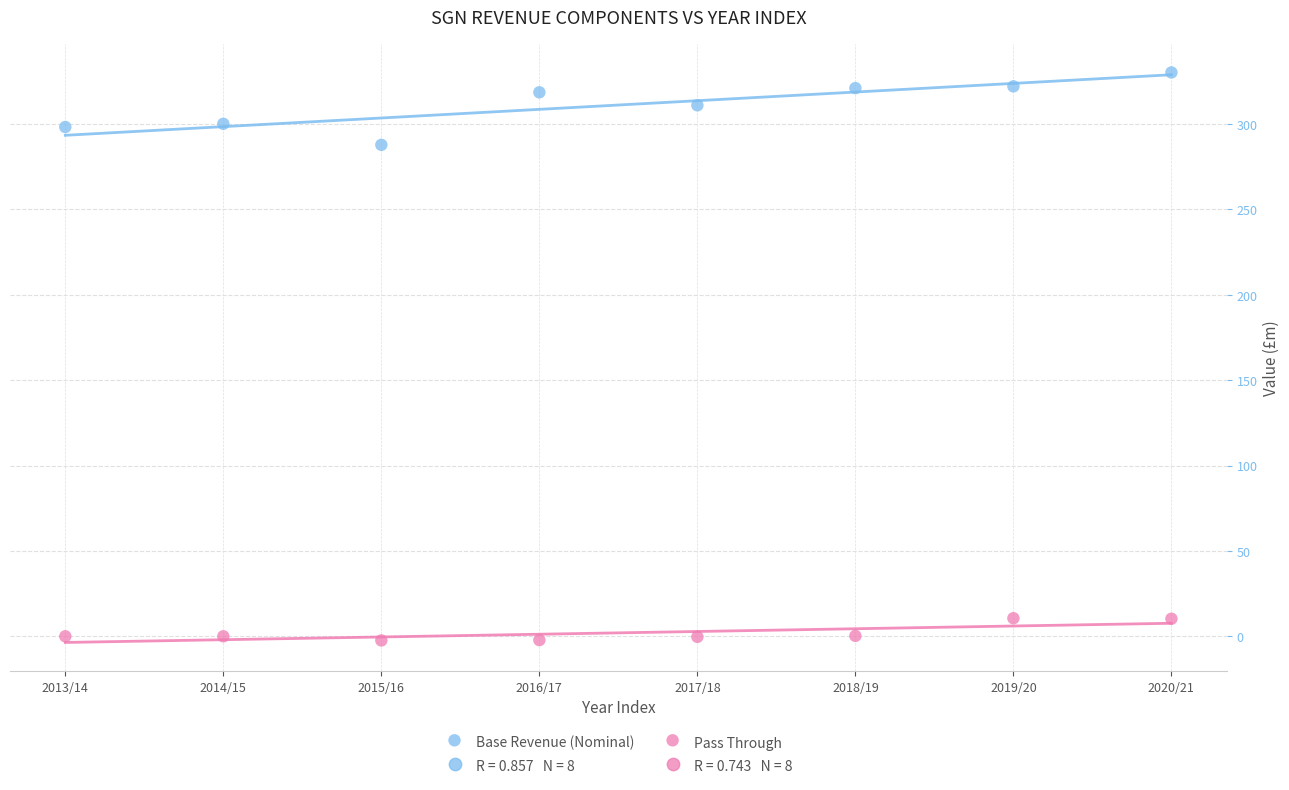

Which series contains the lowest Y value?

Pass Through